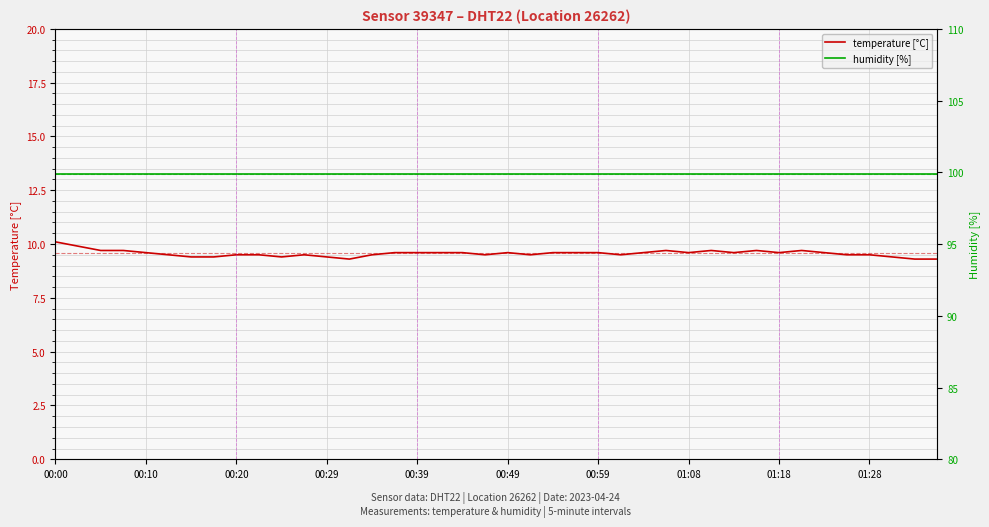

True or false: temperature [°C] has a value of 5.9 at 00:59.

False